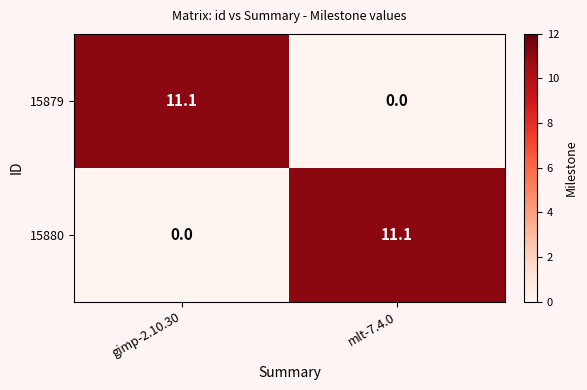

At how many categories does at least one series exceed 10?

2